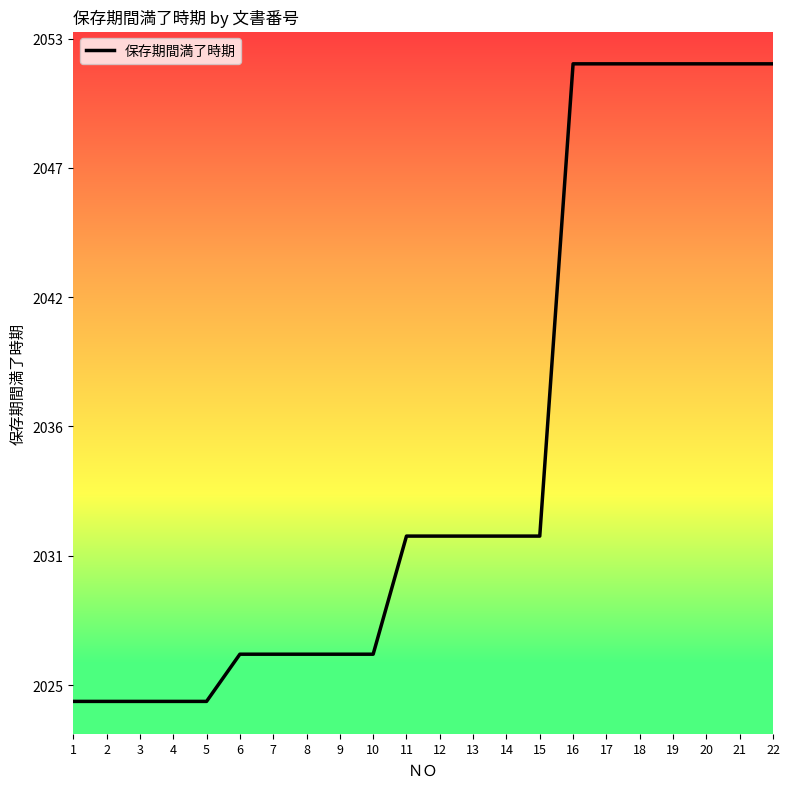

Is this an area chart (filled region under the line)?

No